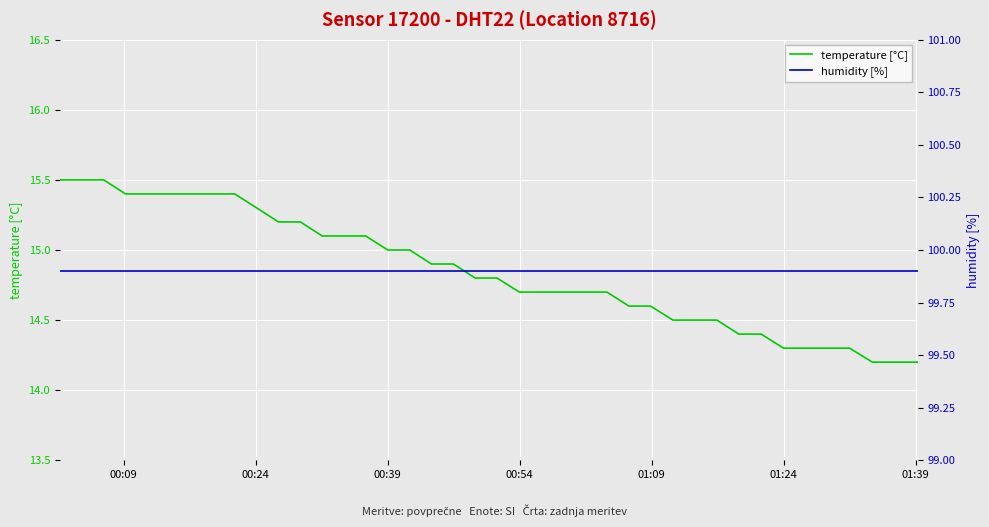

True or false: humidity [%] and temperature [°C] cross at least once.

False